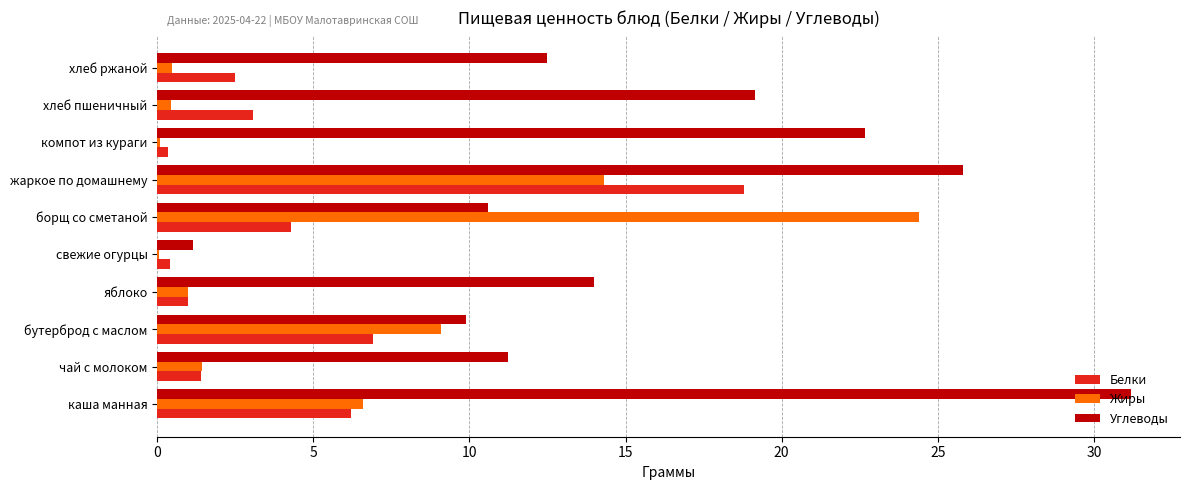

At which label is Белки closest to 9?

бутерброд с маслом